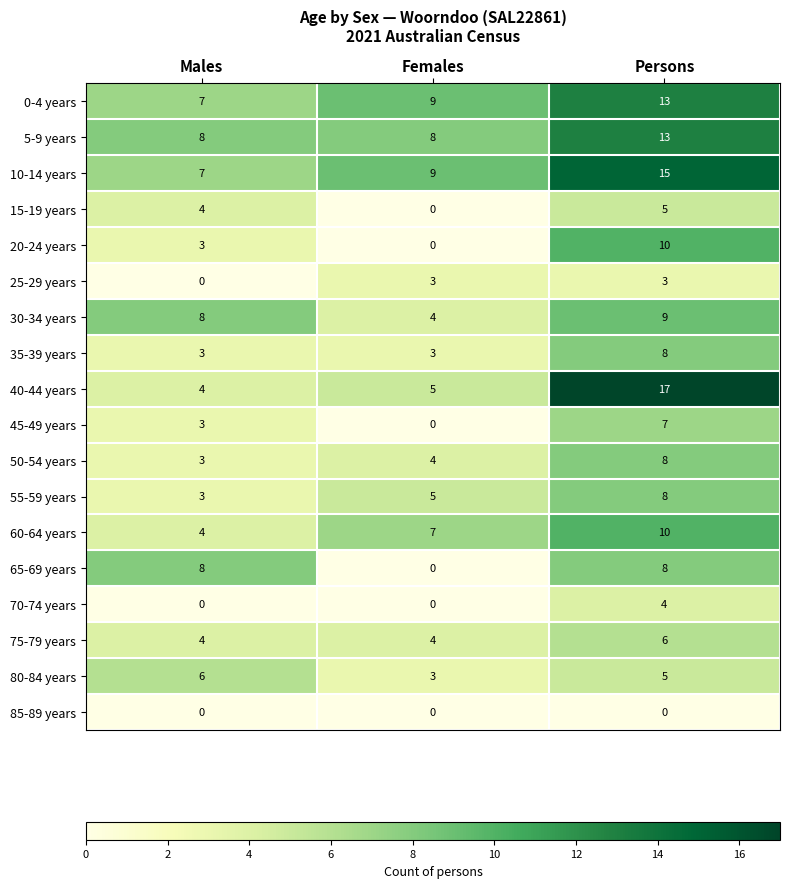

What is the greatest value displayed?

17